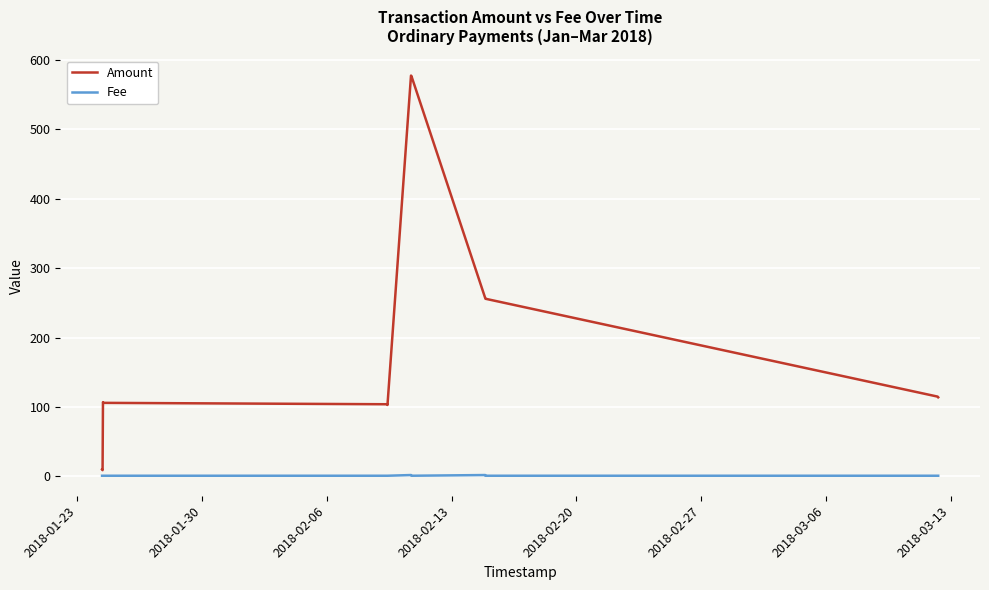

How many Fee values are between 1 and 2?

12